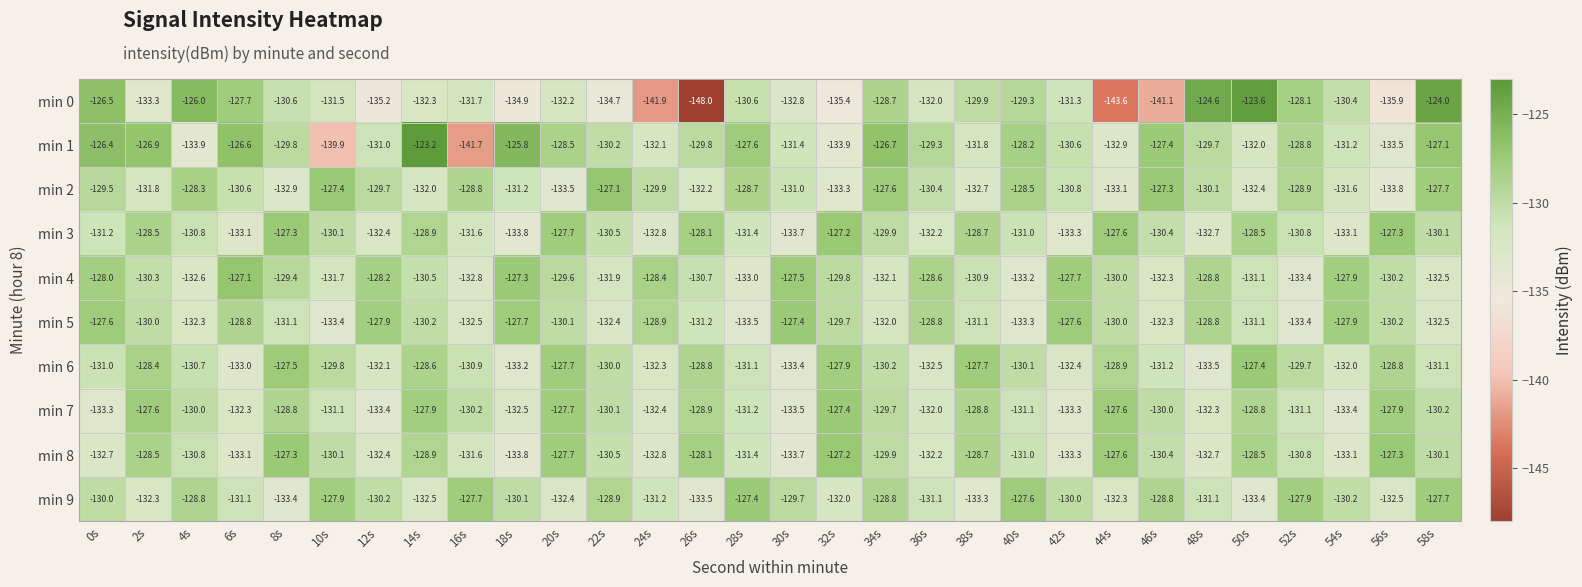

At which label does min 2 reach its peak?

22s